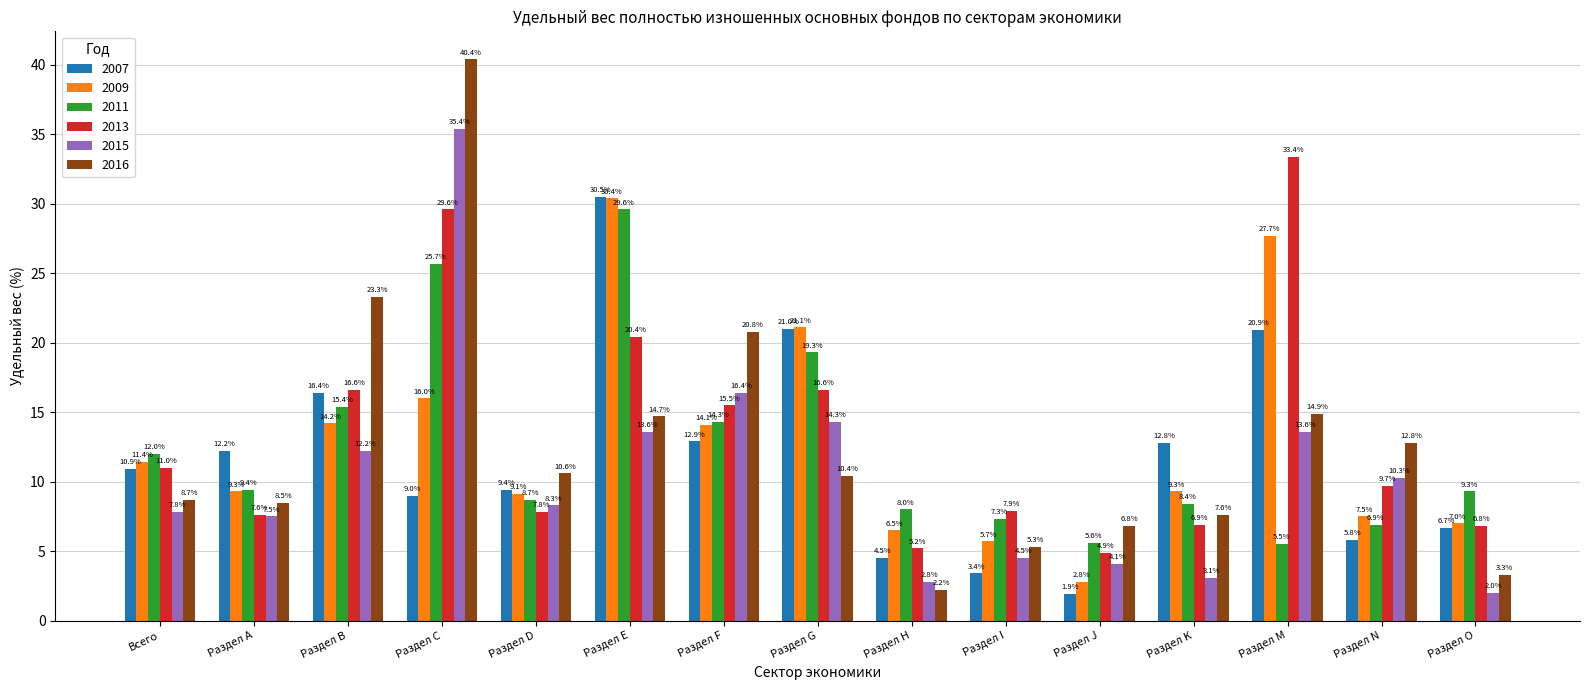

What are all the series names shown in the legend?

2007, 2009, 2011, 2013, 2015, 2016